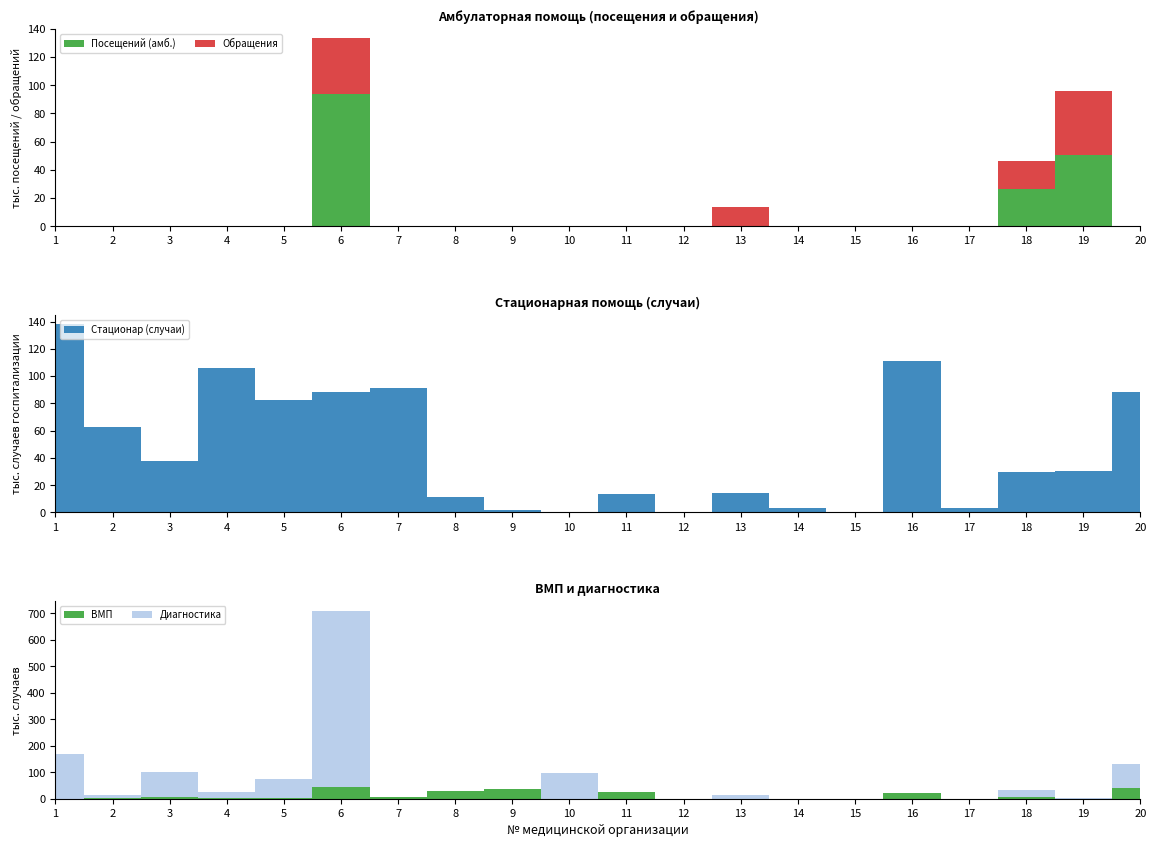

Reading right to left, extract all data points from this chart.

Посещений (амб.): 20=0	19=50400	18=26200	17=0	16=0	15=0	14=0	13=0	12=0	11=0	10=0	9=0	8=0	7=0	6=93500	5=0	4=0	3=0	2=0	1=0
Обращения: 20=0	19=45500	18=20101	17=0	16=0	15=0	14=0	13=13650	12=0	11=0	10=0	9=0	8=0	7=0	6=40000	5=0	4=0	3=0	2=0	1=0
Диагностика: 20=88417	19=3700	18=26550	17=0	16=0	15=0	14=0	13=13650	12=0	11=0	10=98000	9=0	8=0	7=0	6=665261	5=71916	4=21362	3=92440	2=13009	1=167383
Стационар (случаи): 20=88417	19=30306	18=29987	17=3000	16=110717	15=0	14=3000	13=14000	12=0	11=13800	10=0	9=1740	8=11500	7=91465	6=87959	5=82725	4=105900	3=37780	2=62500	1=137879
ВМП: 20=41560	19=400	18=7500	17=0	16=23190	15=0	14=0	13=0	12=0	11=25480	10=0	9=37238	8=29117	7=6532	6=45287	5=1160	4=4600	3=7100	2=1750	1=11